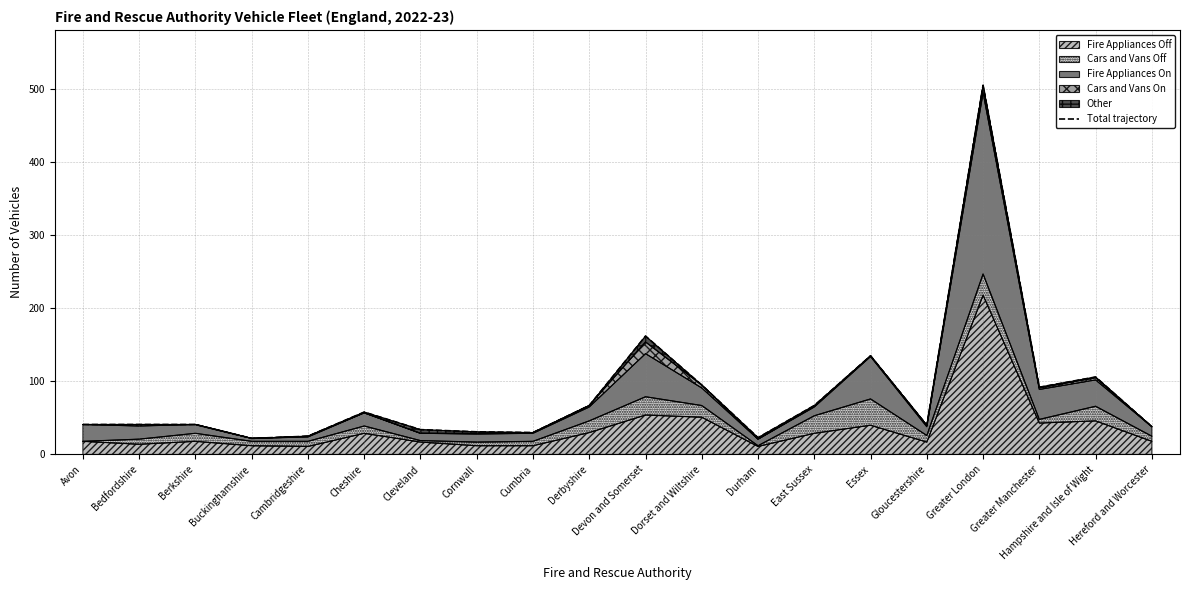

How many lines are shown in the chart?

1